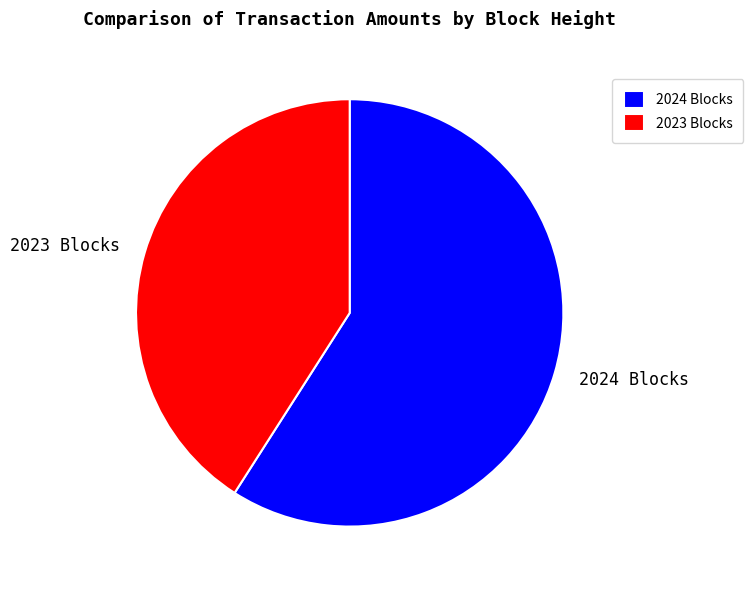

Which category has the smallest portion of the pie?

2023 Blocks